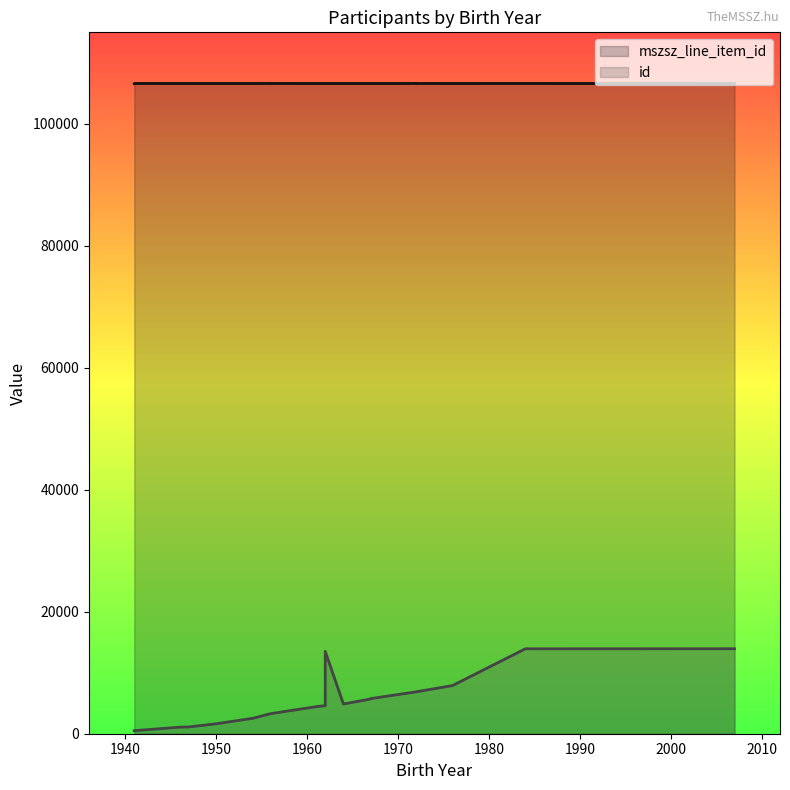

Between 1956 and 1962, which is larger?

1956